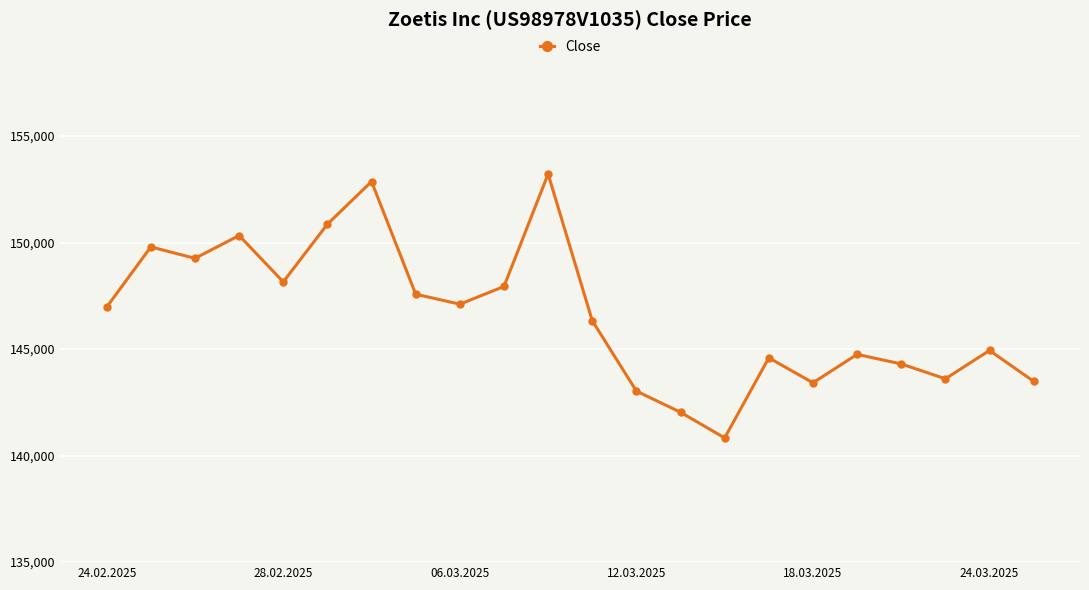

What is the value of the 3rd point from the left?

149262